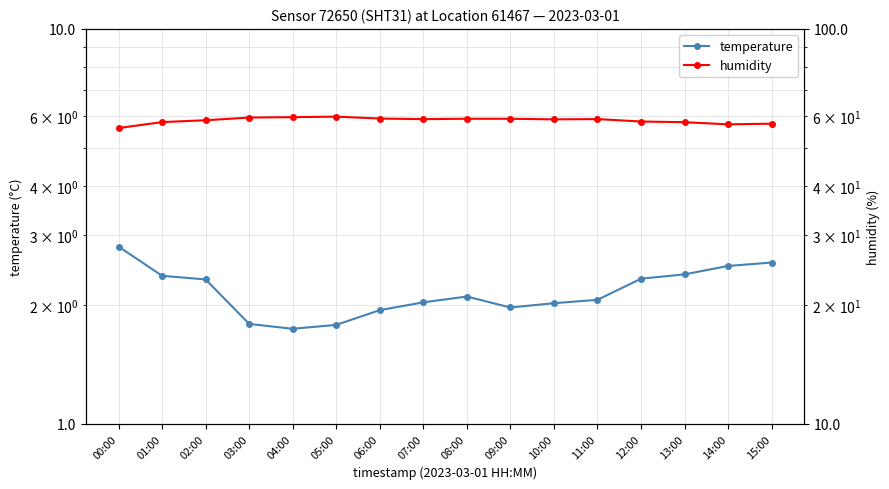

What is the label of the 9th point from the left?

08:00